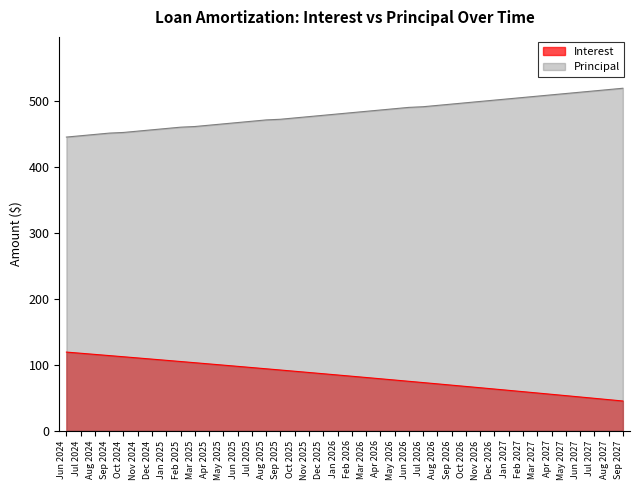

Reading left to right, extract all data points from this chart.

Interest: 119.1	117.3	115.6	113.8	112.0	110.2	108.4	106.6	104.8	103.0	101.2	99.3	97.5	95.6	93.8	91.9	90.0	88.2	86.3	84.4	82.5	80.6	78.7	76.7	74.8	72.9	70.9	69.0	67.0	65.0	63.1	61.1	59.1	57.1	55.1	53.1	51.0	49.0	47.0	44.9
Principal: 445.0	447.0	449.0	451.0	452.0	454.0	456.0	458.0	460.0	461.0	463.0	465.0	467.0	469.0	471.0	472.0	474.0	476.0	478.0	480.0	482.0	484.0	486.0	488.0	490.0	491.0	493.0	495.0	497.0	499.0	501.0	503.0	505.0	507.0	509.0	511.0	513.0	515.0	517.0	519.0